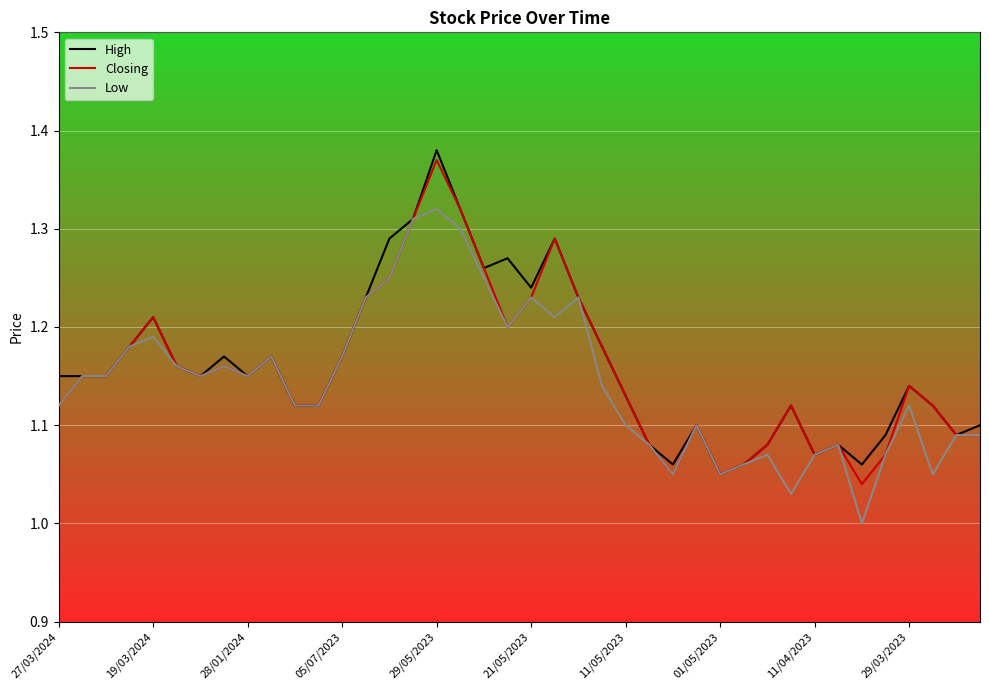

True or false: Closing has more than 2 interior local peaks.

True